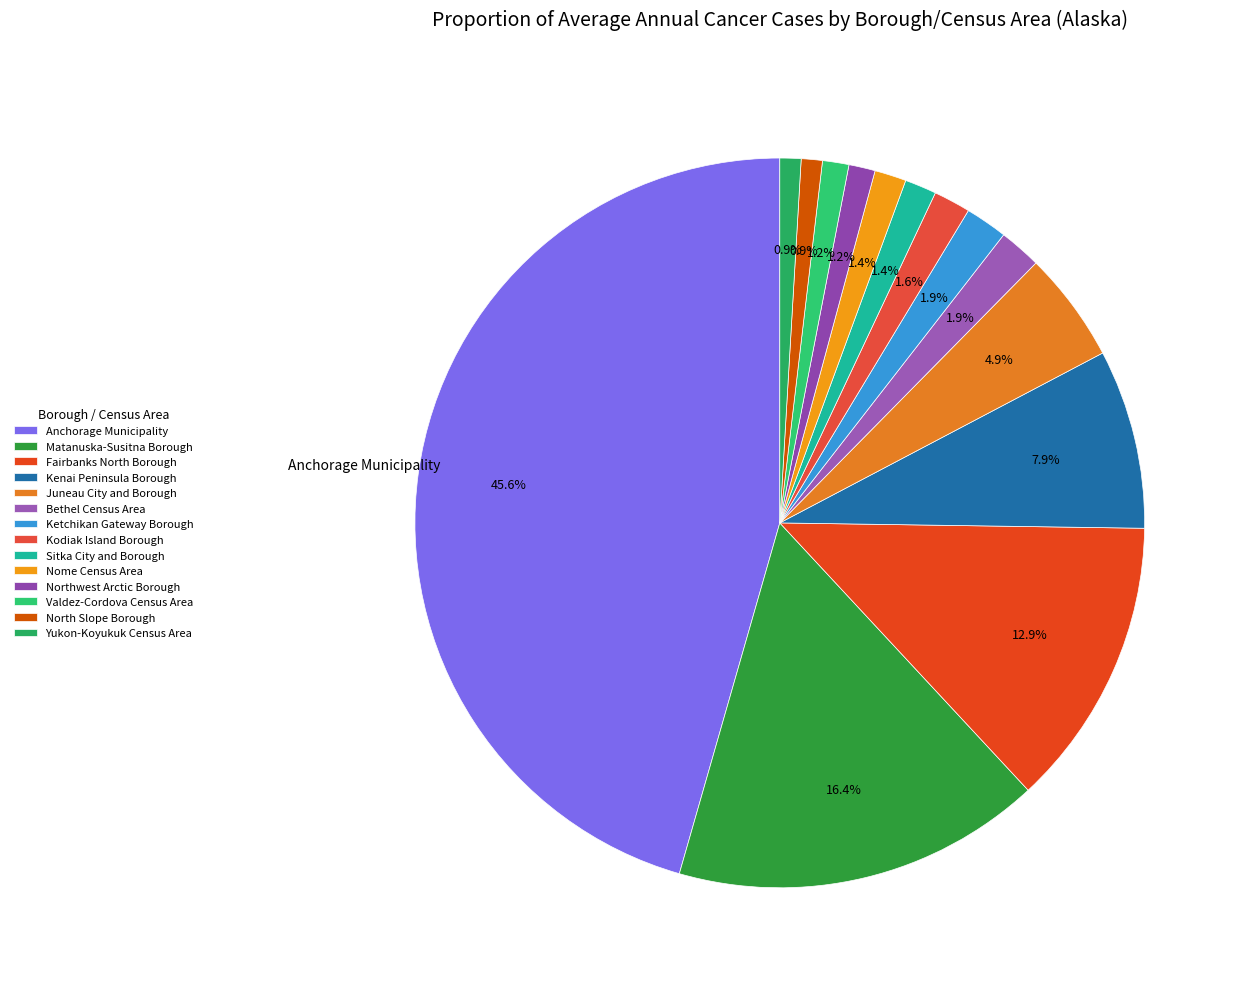

To the nearest percent, what percentage of the pie is Yukon-Koyukuk Census Area?

1%